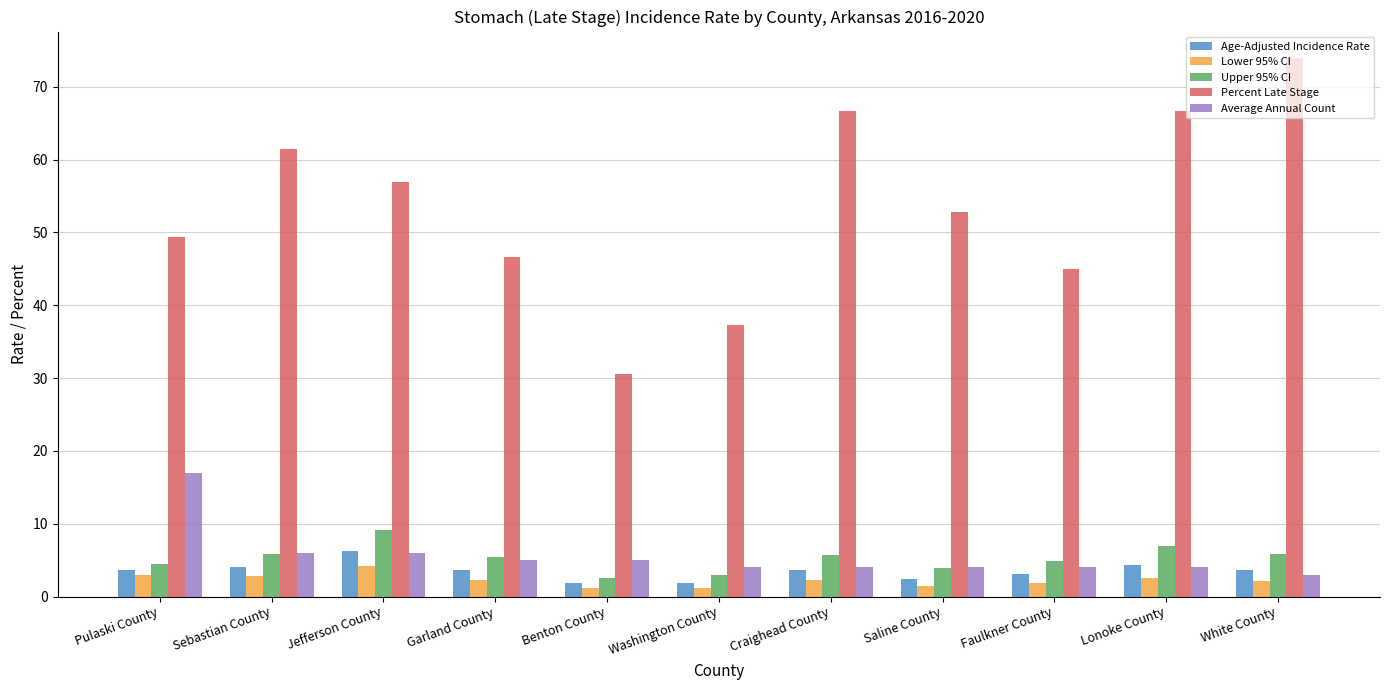

Is the value of Average Annual Count at Washington County greater than the value of Percent Late Stage at Benton County?

No